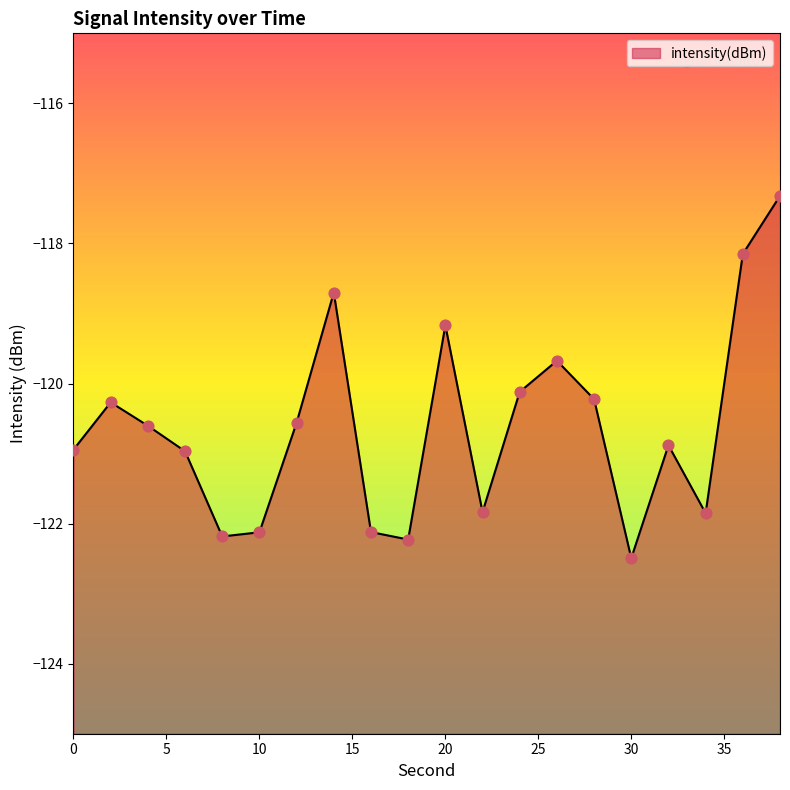

What is the change in value from 8 to 22?

+0.3